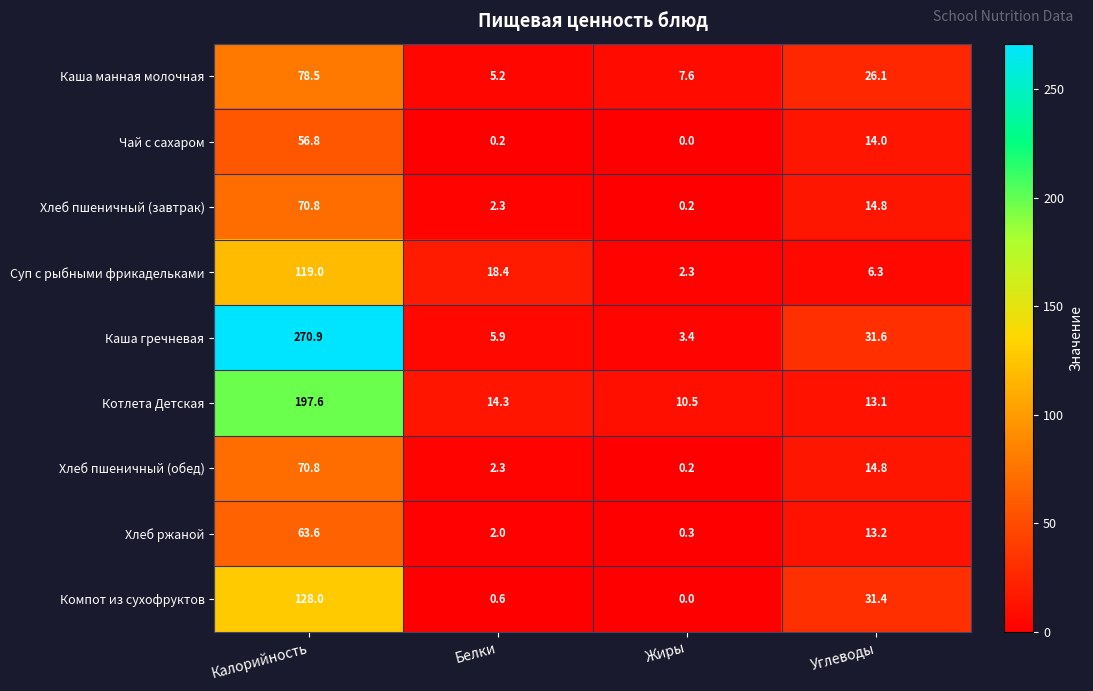

The Каша гречневая series shows 45.5 at Углеводы. True or false?

False